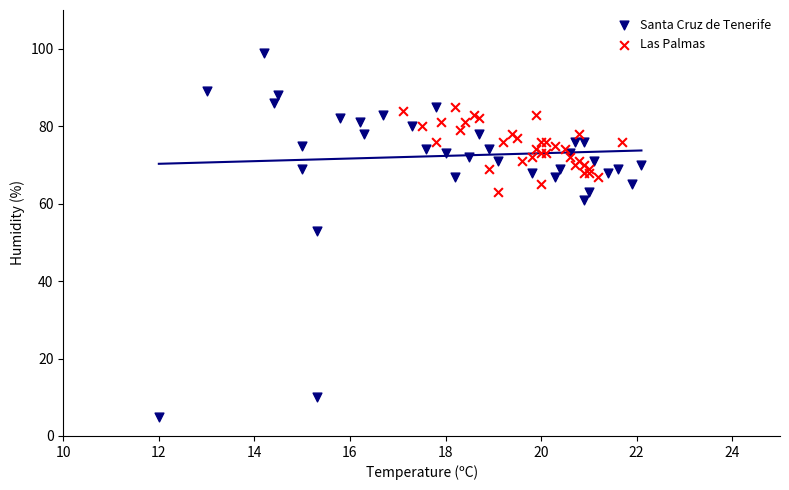

Which series contains the highest Y value?

Santa Cruz de Tenerife